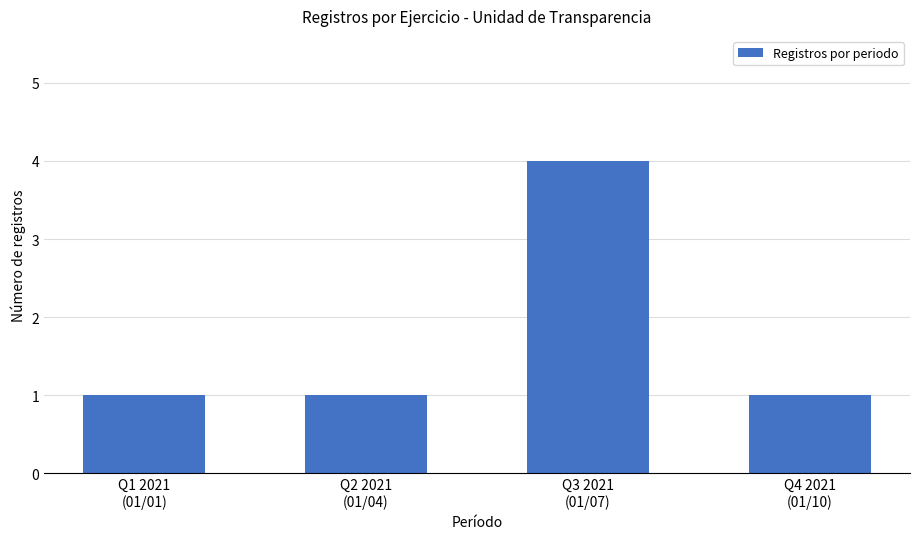

Reading left to right, what are all the values shown in this chart?

Q1 2021
(01/01)=1	Q2 2021
(01/04)=1	Q3 2021
(01/07)=4	Q4 2021
(01/10)=1